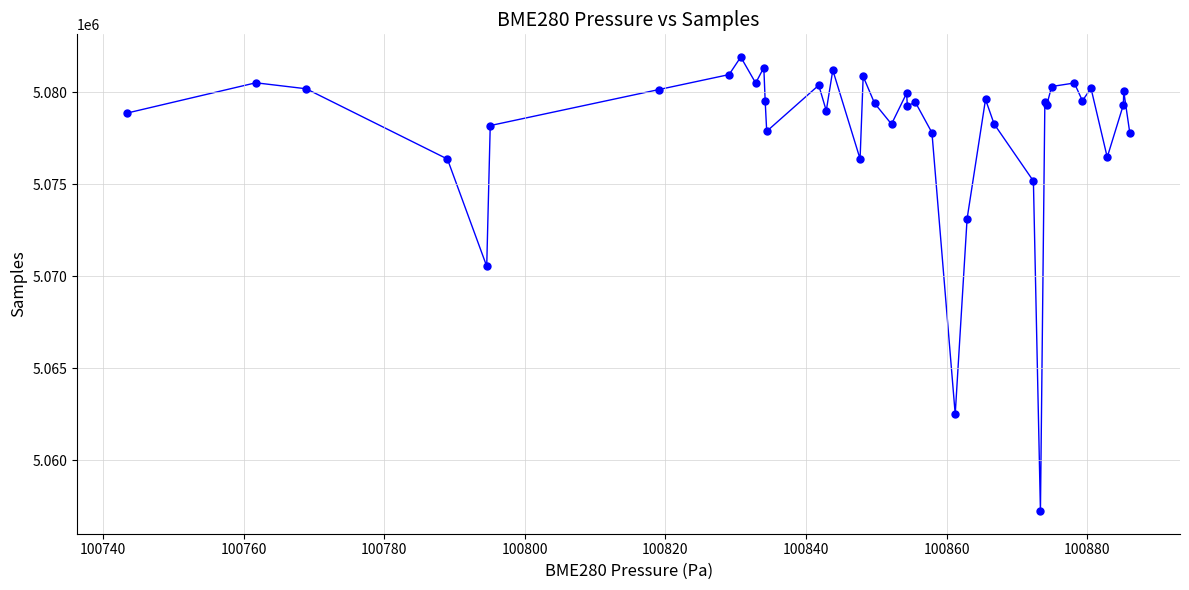

What Y value in the scatter plot is closest to 5069579?

5070544